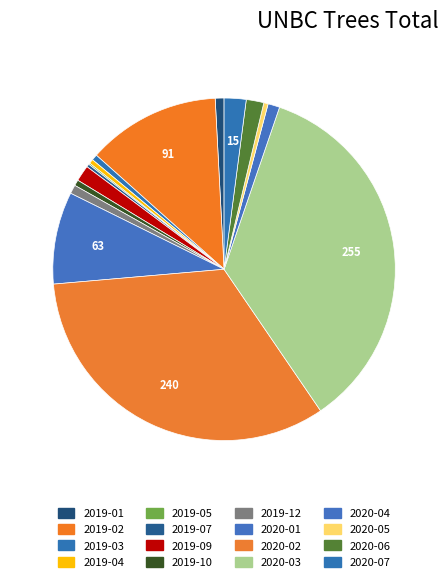

To the nearest percent, what is the difference between the largest and smallest slice percentages?

35%